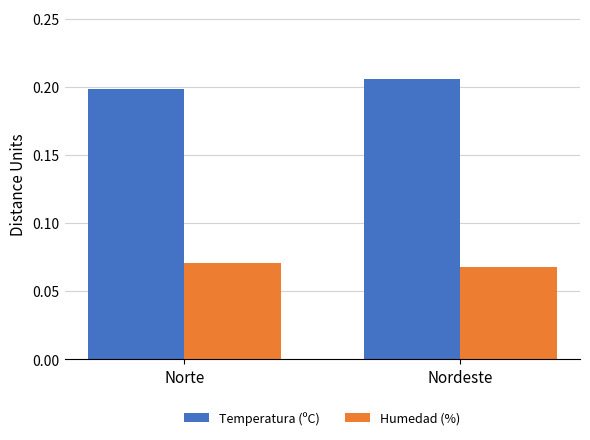

The Humedad (%) series shows 0.0 at Nordeste. True or false?

False